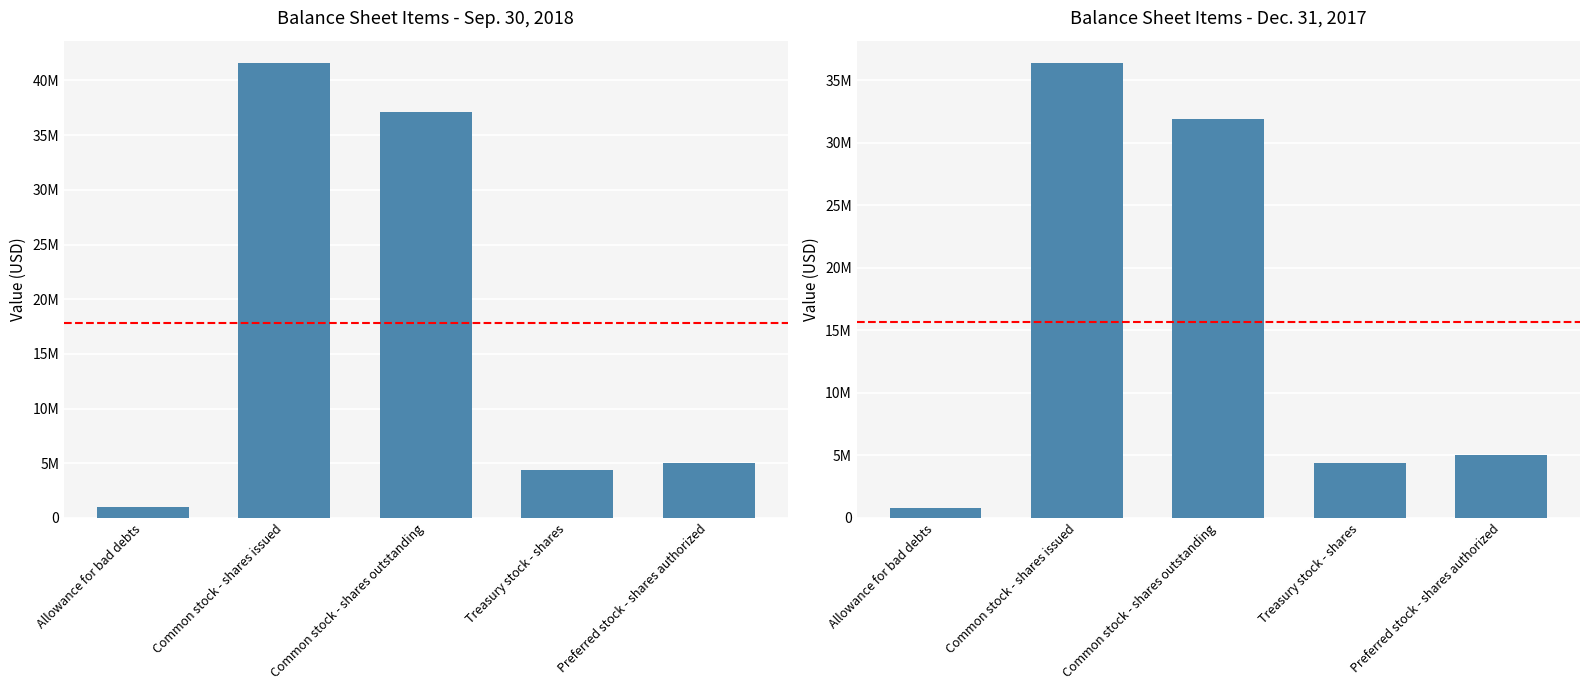

What is the difference between the Dec. 31, 2017 values at Common stock - shares outstanding and Common stock - shares issued?

4417585